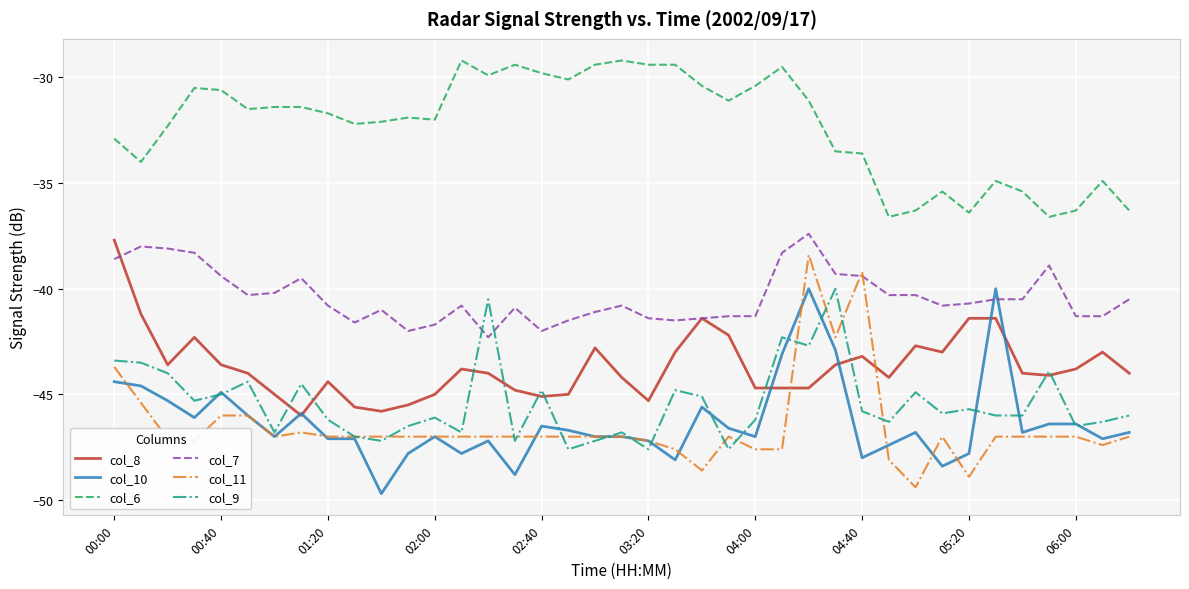

What is the minimum value shown in the chart?

-49.7